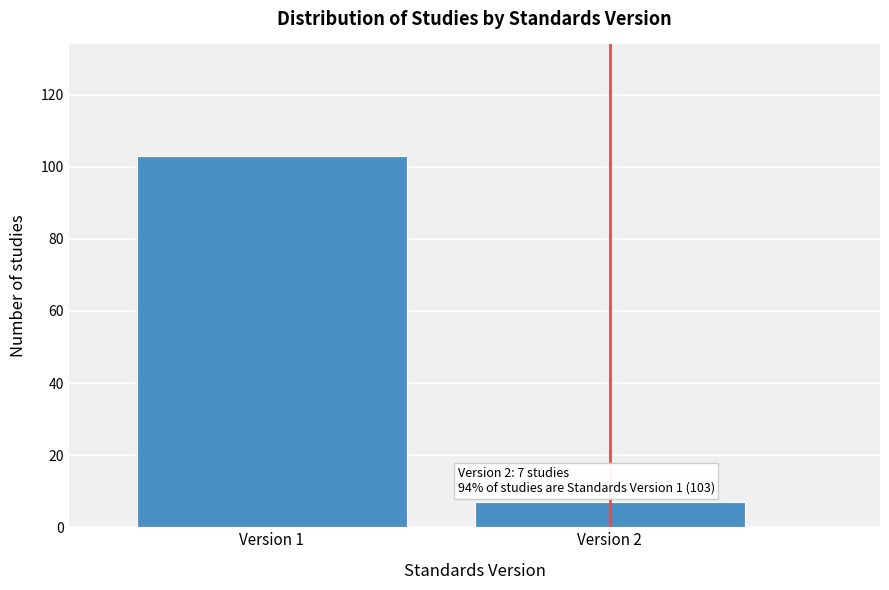

Reading left to right, list all the values displayed in this chart.

Version 1=103	Version 2=7